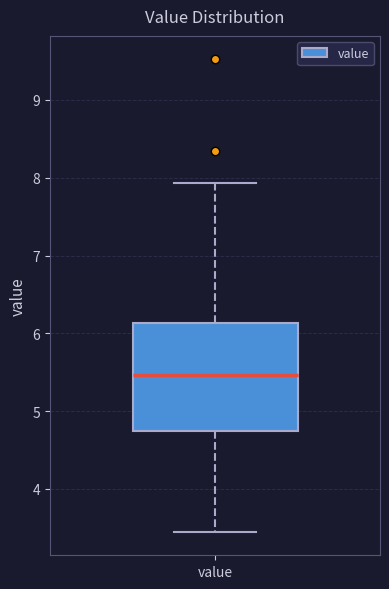

Read this box plot against the y-axis: the position of the median line, the range covered by the box, and the ends of both whiskers. The values are not printed on the chart, so give them approximately, as read against the axis.

median 5.5, box 4.7 to 6.1, whiskers 3.5 to 7.9